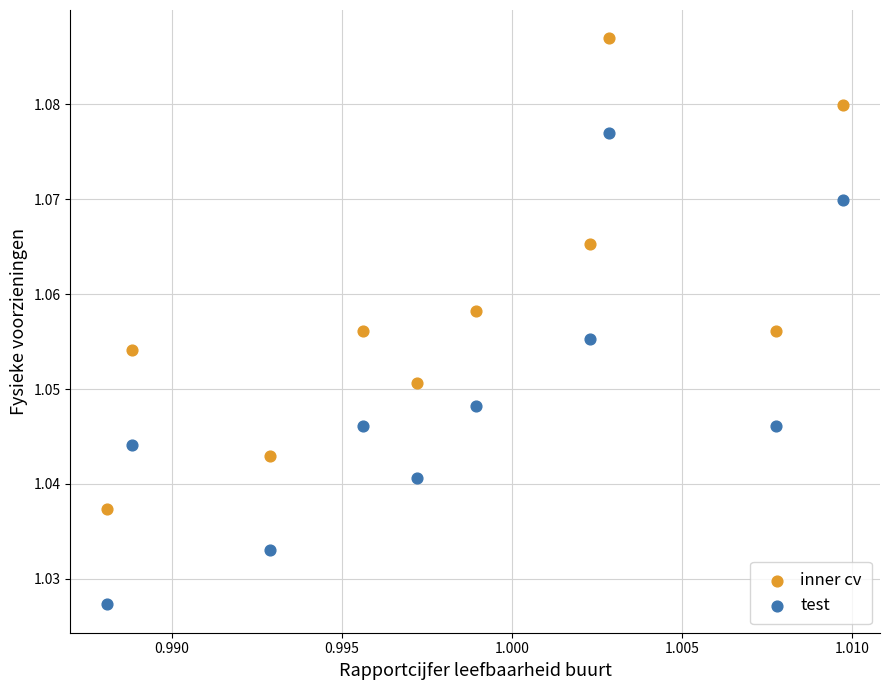

Which series contains the highest Y value?

inner cv